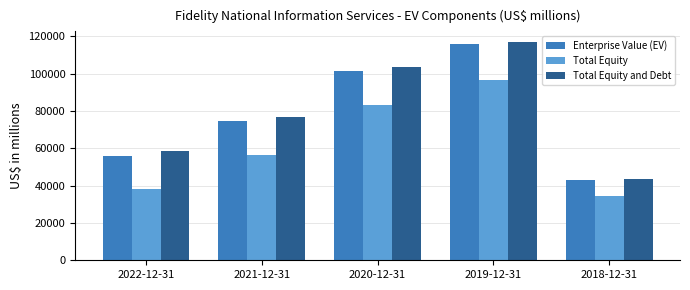

What is the label of the 4th bar from the left?

2019-12-31